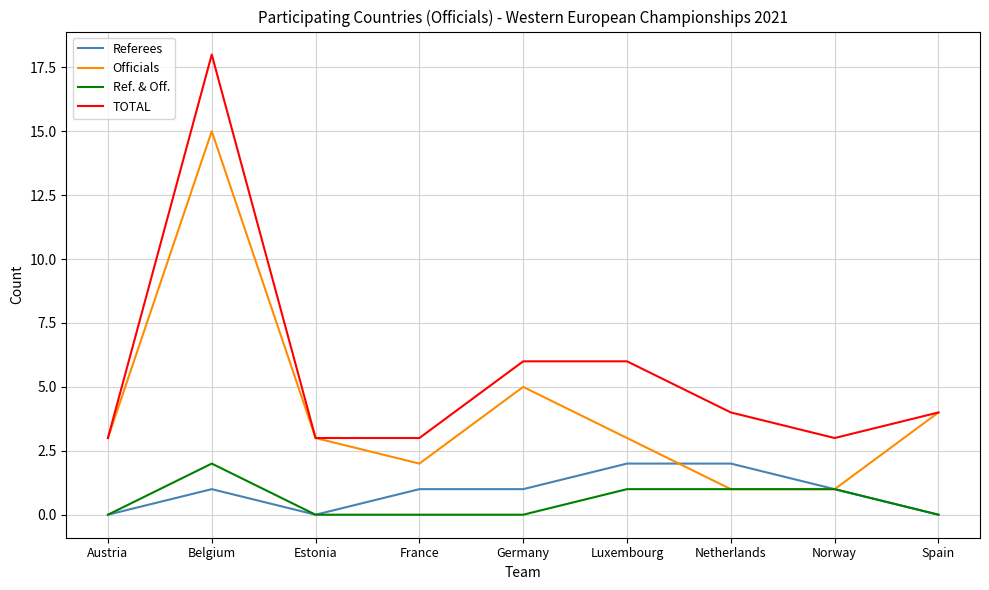

Reading left to right, what are all the values shown in this chart?

Referees: 0	1	0	1	1	2	2	1	0
Officials: 3	15	3	2	5	3	1	1	4
Ref. & Off.: 0	2	0	0	0	1	1	1	0
TOTAL: 3	18	3	3	6	6	4	3	4